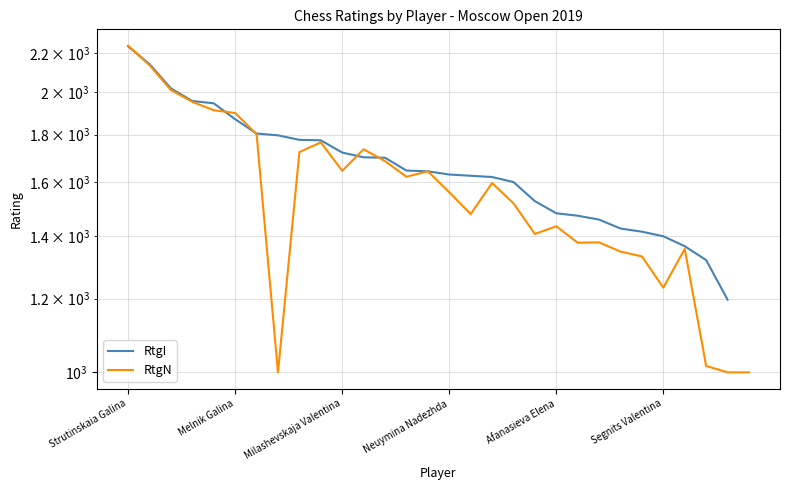

At how many categories does at least one series exceed 1440?

23